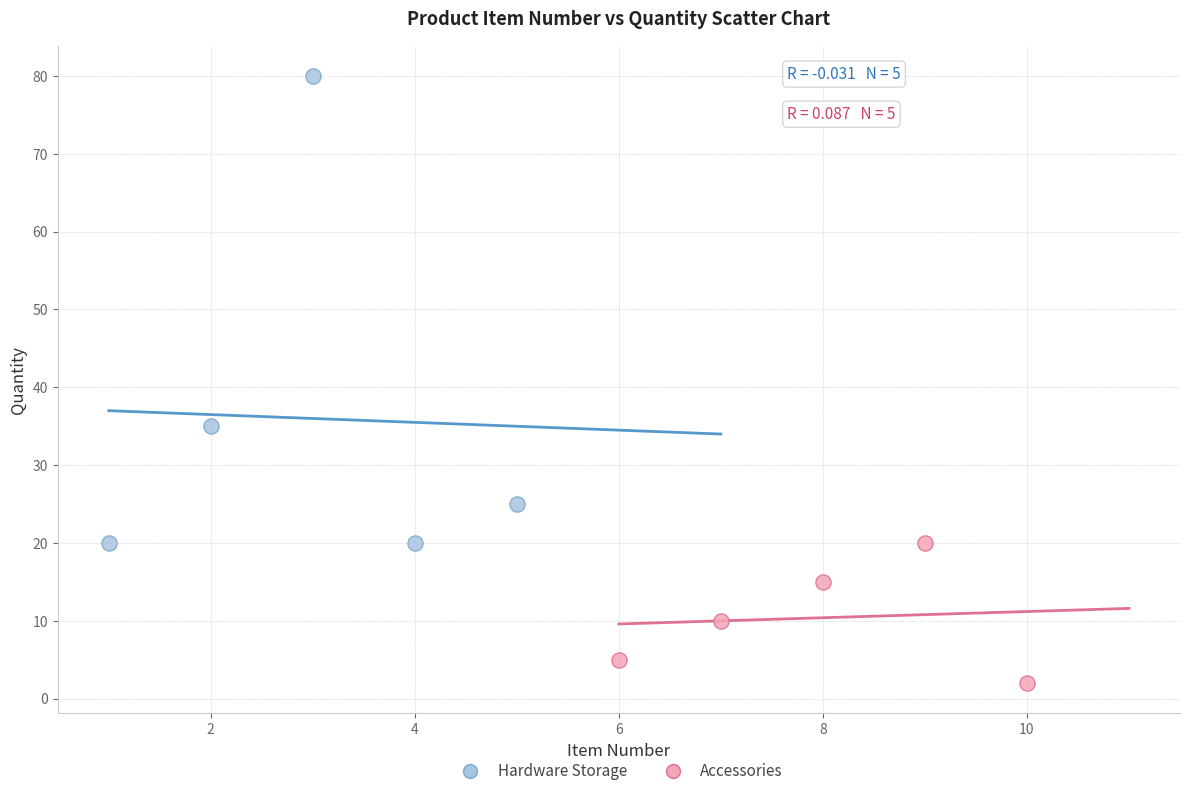

Which series contains the lowest Y value?

Accessories